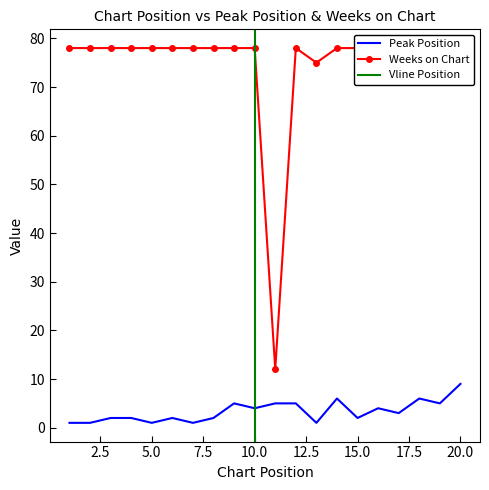

What is the value of the Peak Position point at the 6th from the left?

2